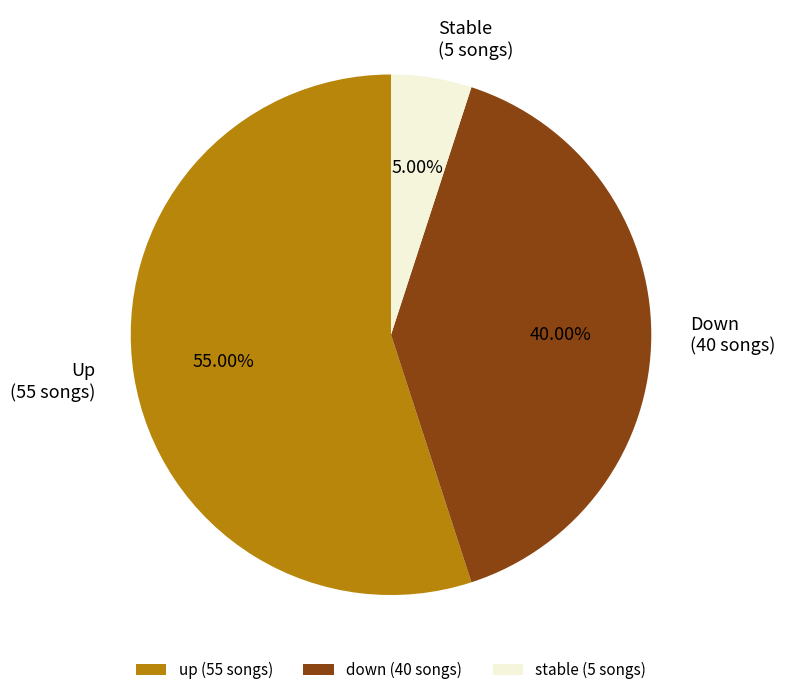

Which has a higher value, Down (40 songs) or Stable (5 songs)?

Down (40 songs)